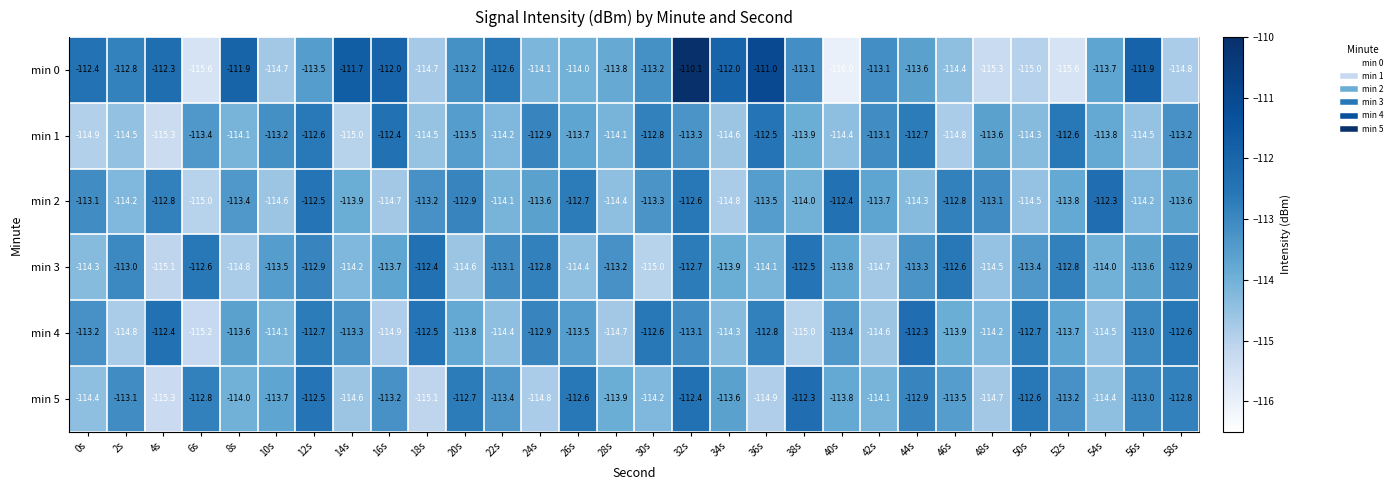

At which category is the sum across all series the highest?

32s